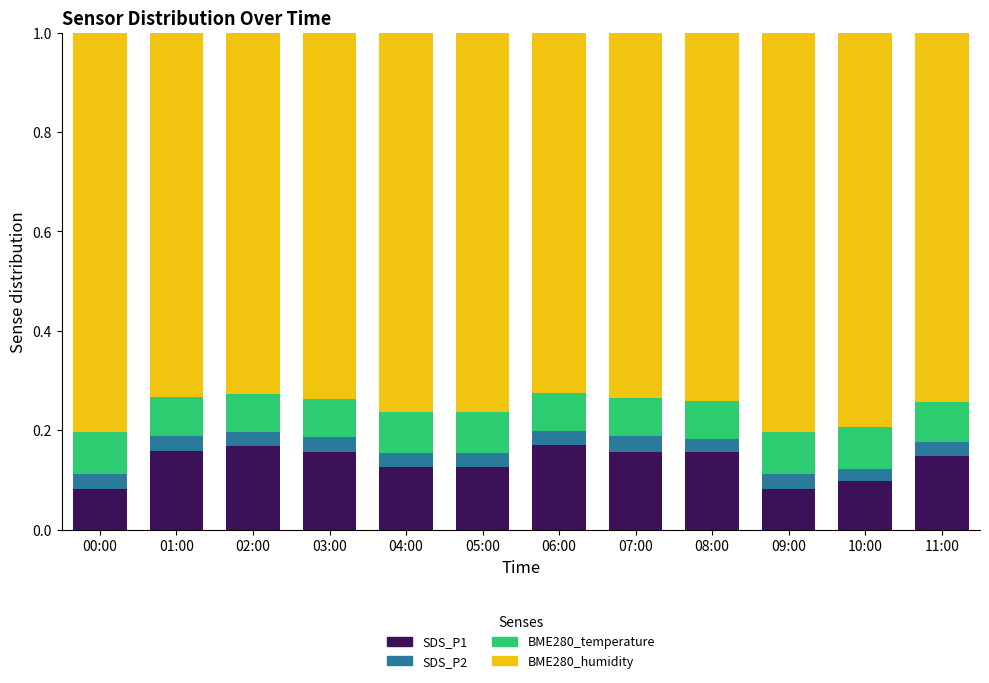

Is it true that SDS_P1 equals 0.2 at 11:00?

False